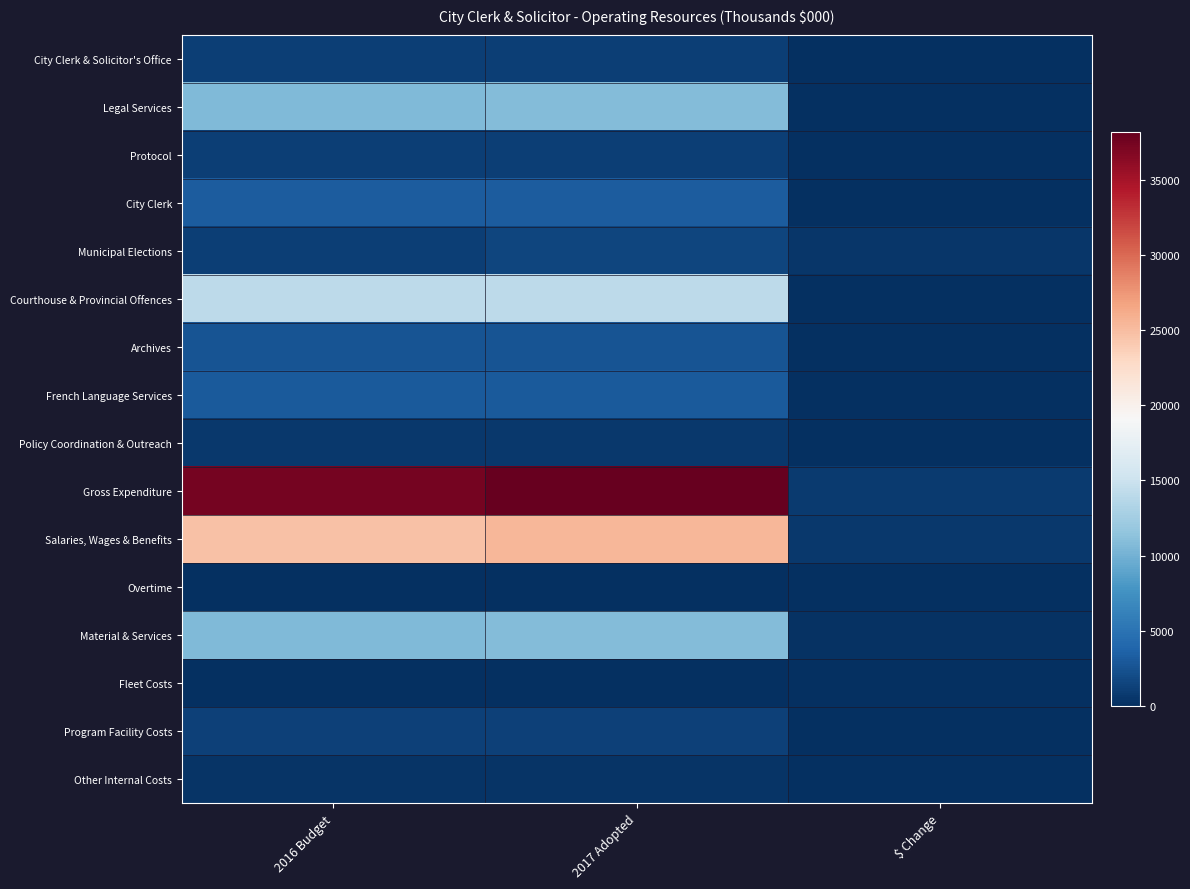

What is the smallest value displayed?

-12